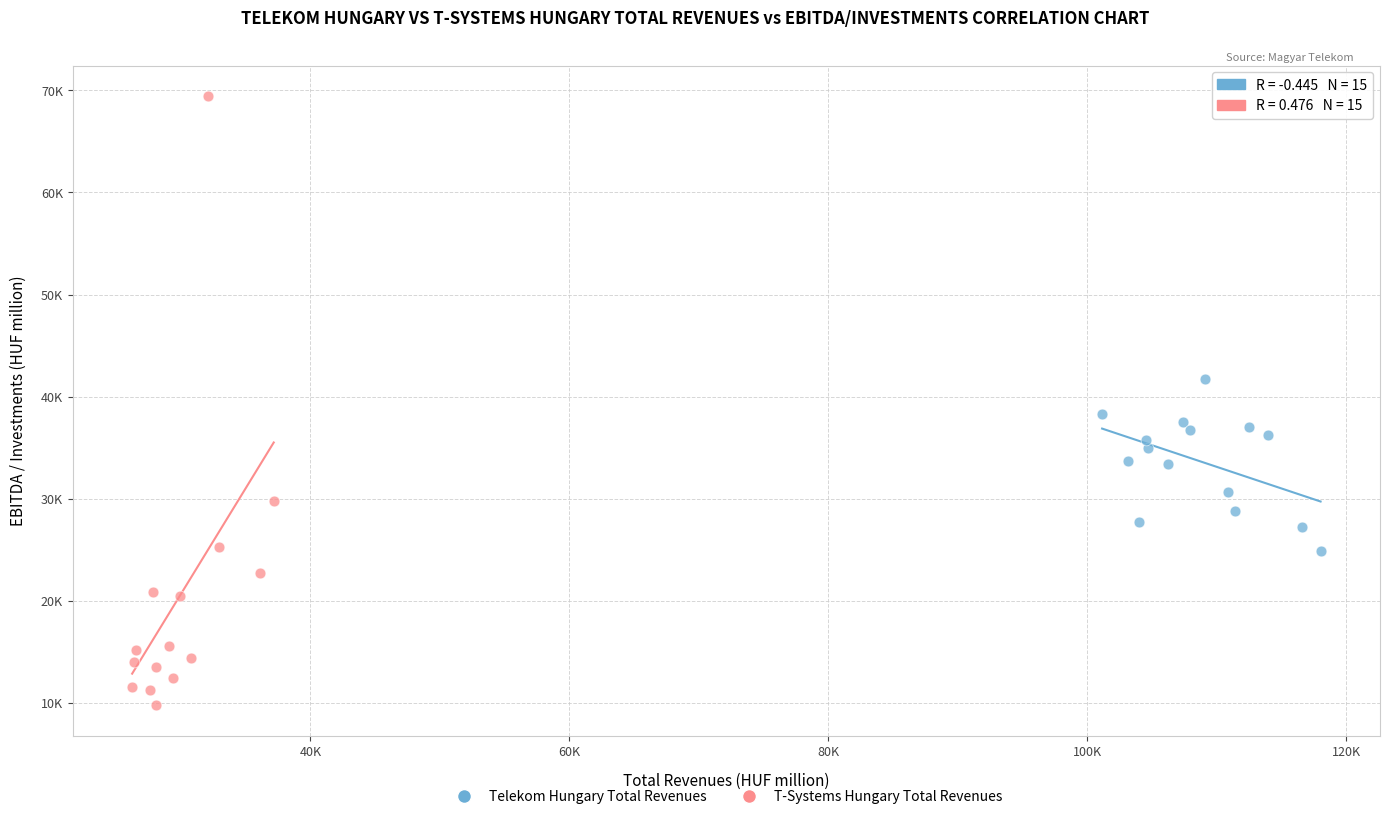

Which series has the widest spread of Y values?

T-Systems Hungary Total Revenues